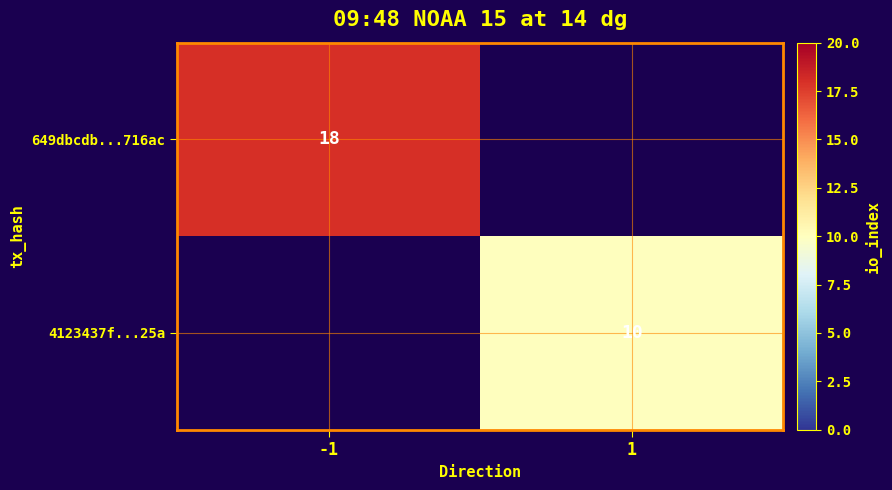

True or false: 649dbcdb...716ac has a value of 18 at -1.

True